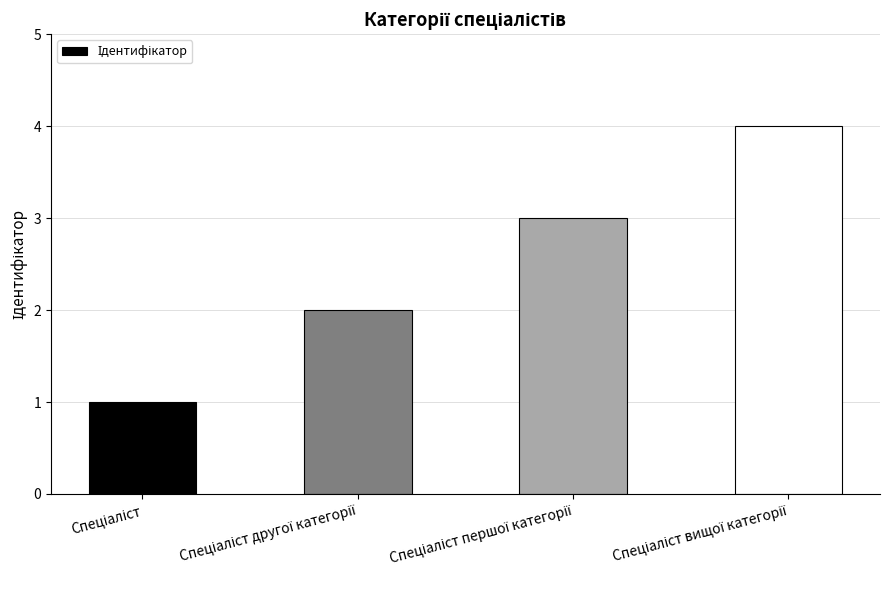

What is the maximum value shown in the chart?

4